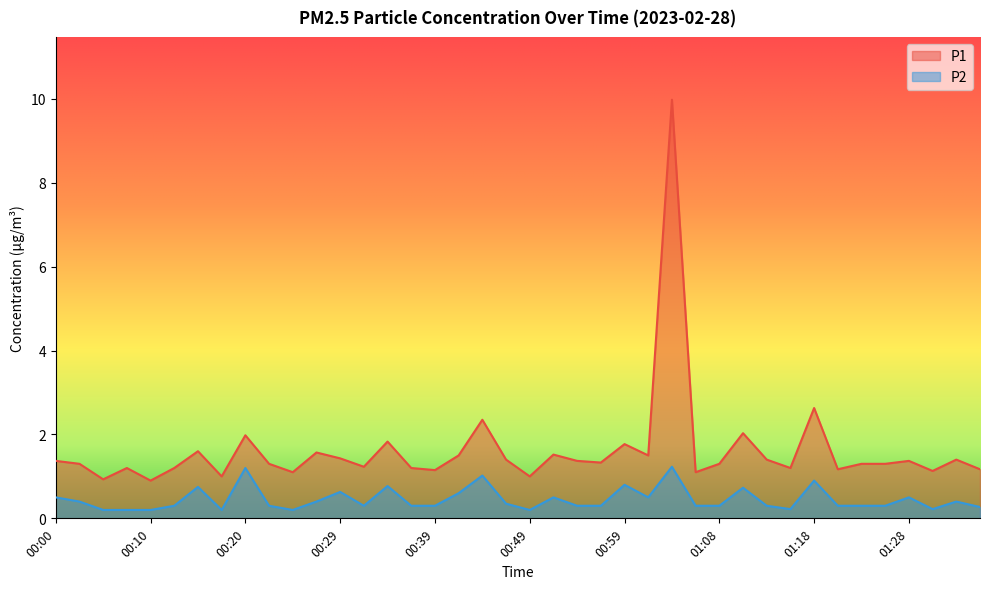

Does the chart have visible grid lines?

No